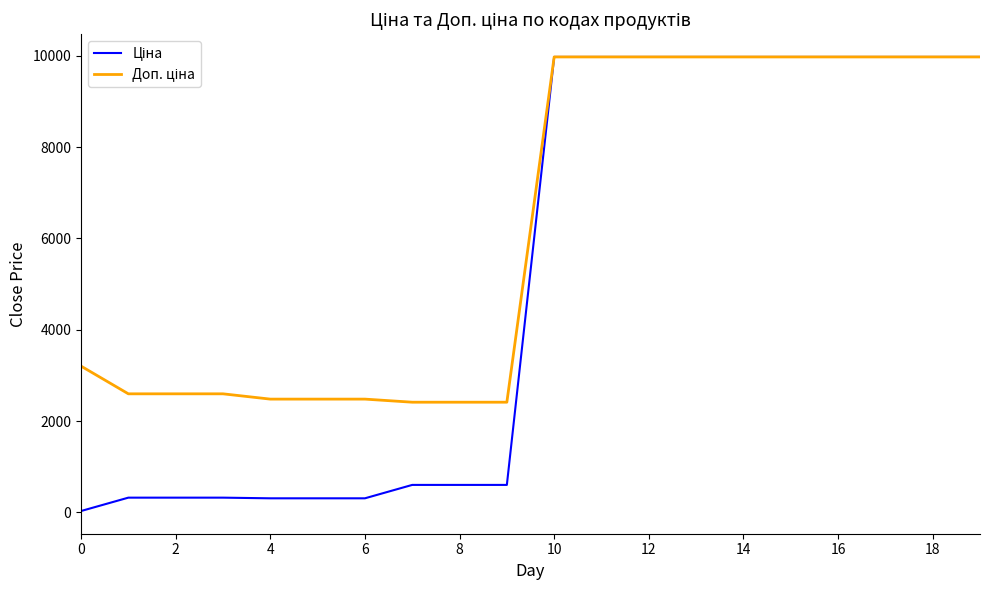

What is the greatest value displayed?

9975.0